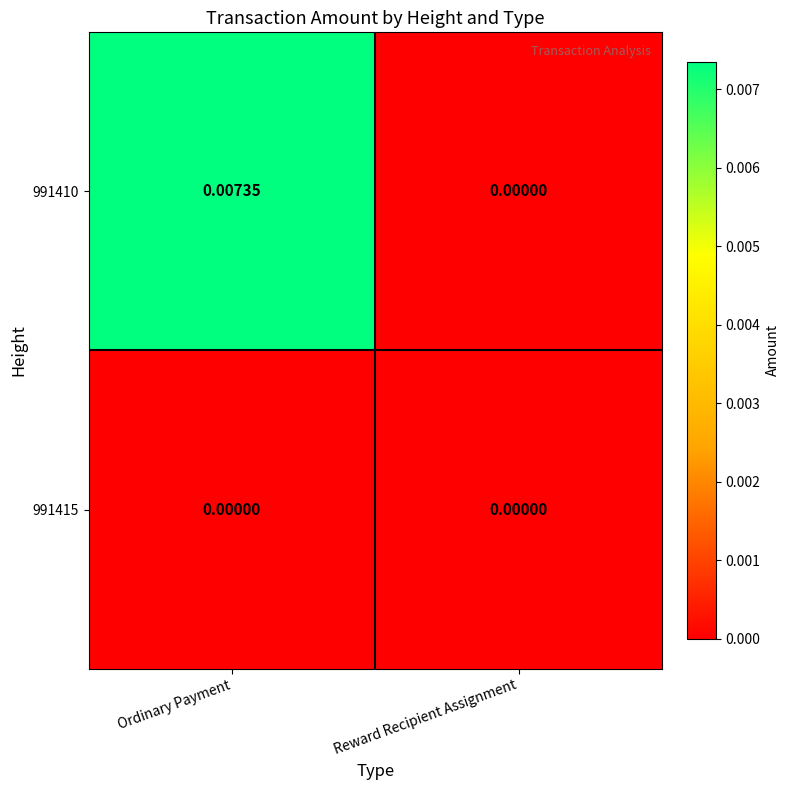

Which series has the widest spread of values?

991410